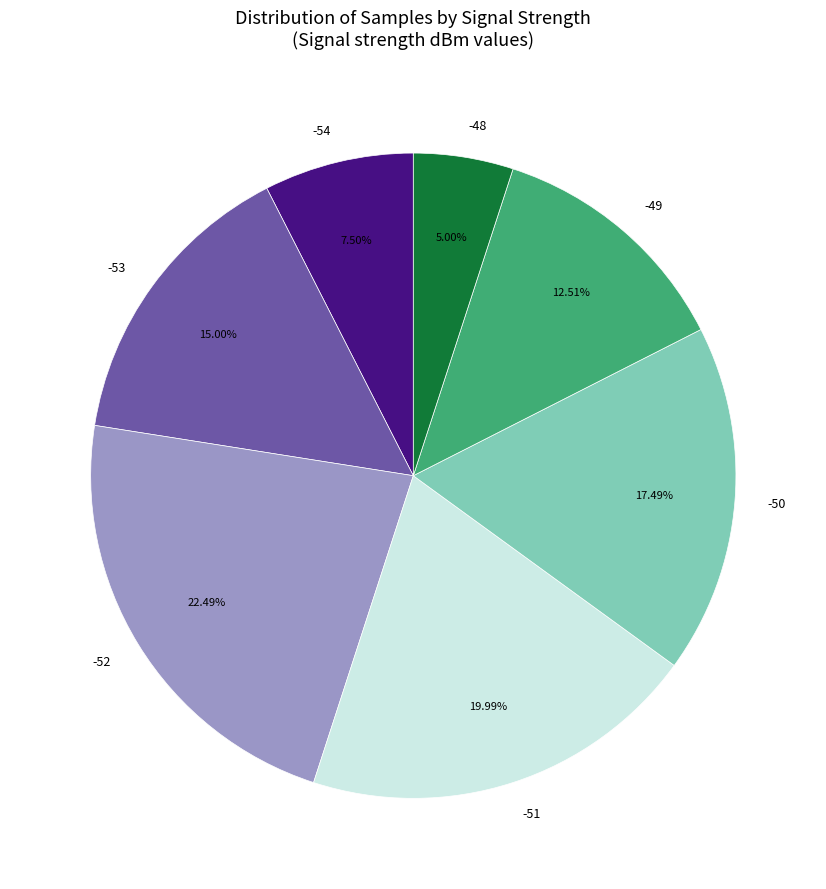

Is there a majority slice in this chart?

No